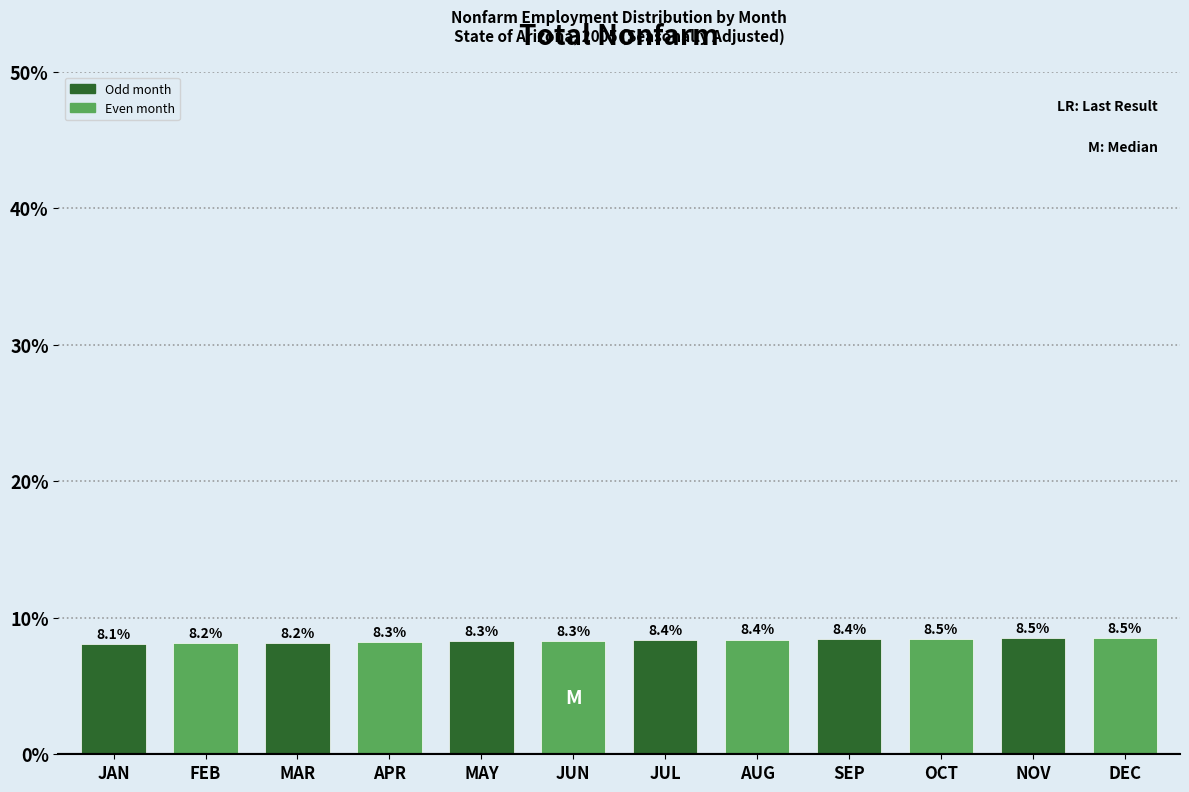

Reading right to left, what are all the values shown in this chart?

8.5	8.5	8.5	8.4	8.4	8.4	8.3	8.3	8.3	8.2	8.2	8.1